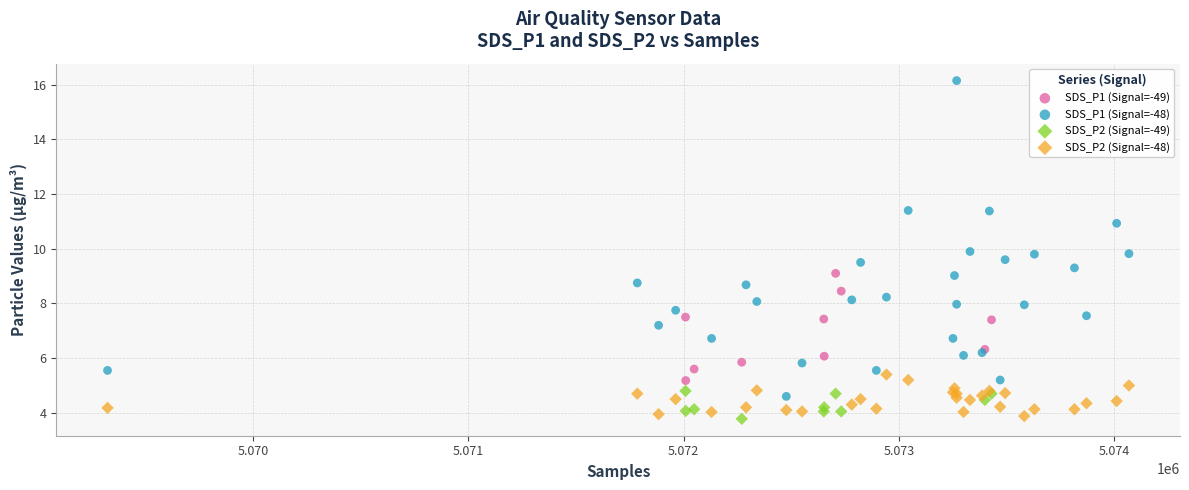

Which series has the widest spread of Y values?

SDS_P1 (Signal=-48)